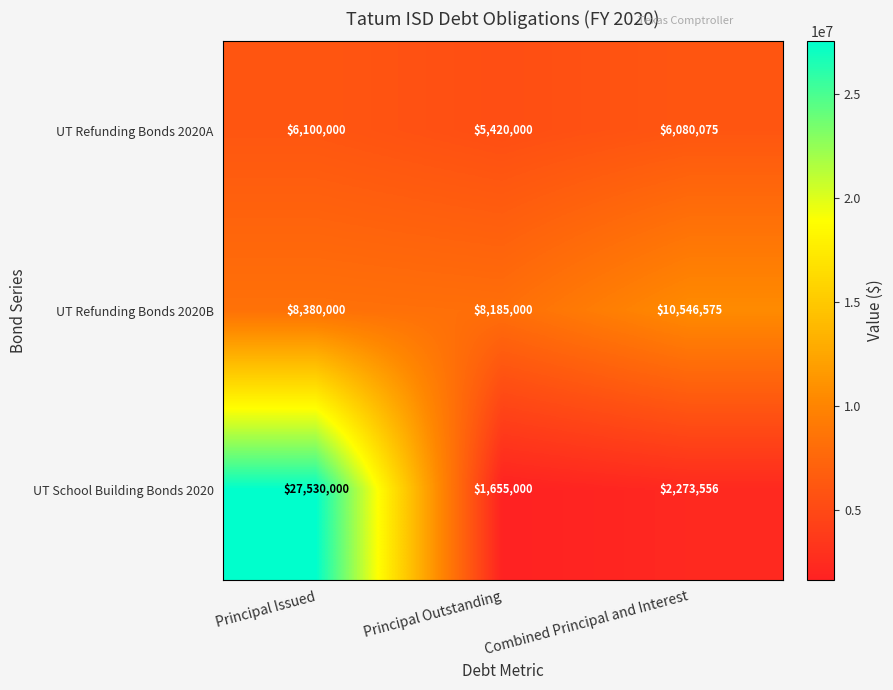

Reading left to right, transcribe all the data shown in this chart.

UT Refunding Bonds 2020A: Principal Issued=6100000	Principal Outstanding=5420000	Combined Principal and Interest=6080075
UT Refunding Bonds 2020B: Principal Issued=8380000	Principal Outstanding=8185000	Combined Principal and Interest=10546575
UT School Building Bonds 2020: Principal Issued=27530000	Principal Outstanding=1655000	Combined Principal and Interest=2273556